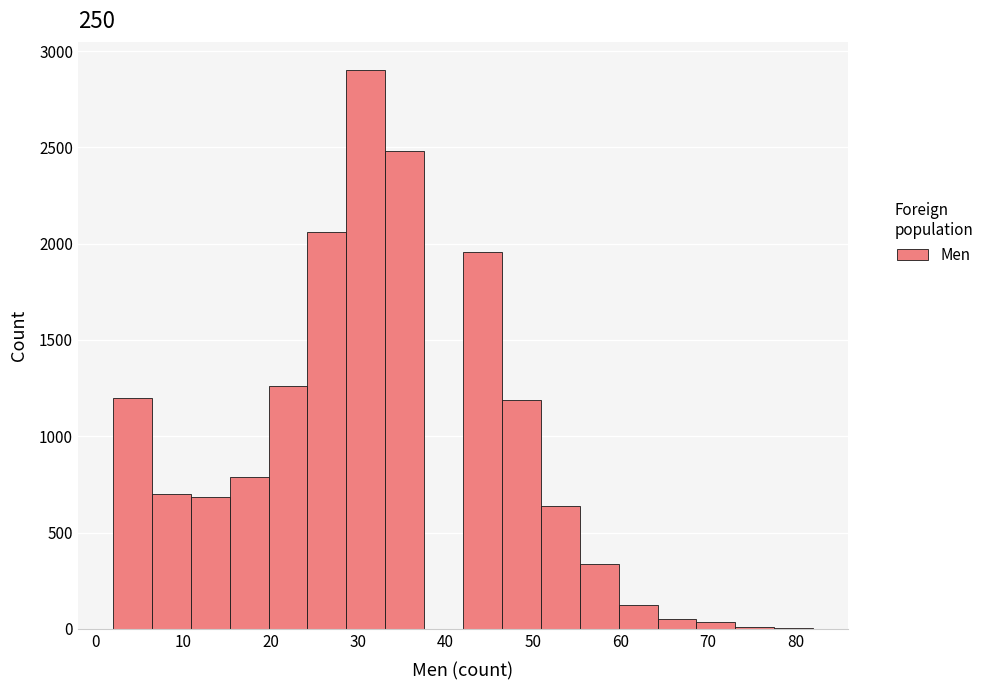

Reading left to right, transcribe this chart: for each bar, give the range it covers on the x-axis and its height. Neither the bar edges nor the heights are printed on the chart, so give them approximately, as read against the axes.

2 to 6: 1200
6 to 11: 700
11 to 15: 700
15 to 20: 800
20 to 24: 1250
24 to 29: 2050
29 to 33: 2900
33 to 38: 2500
38 to 42: 0
42 to 46: 1950
46 to 51: 1200
51 to 55: 650
55 to 60: 350
60 to 64: 100
64 to 69: 50
69 to 73: under 50
73 to 78: under 50
78 to 82: under 50